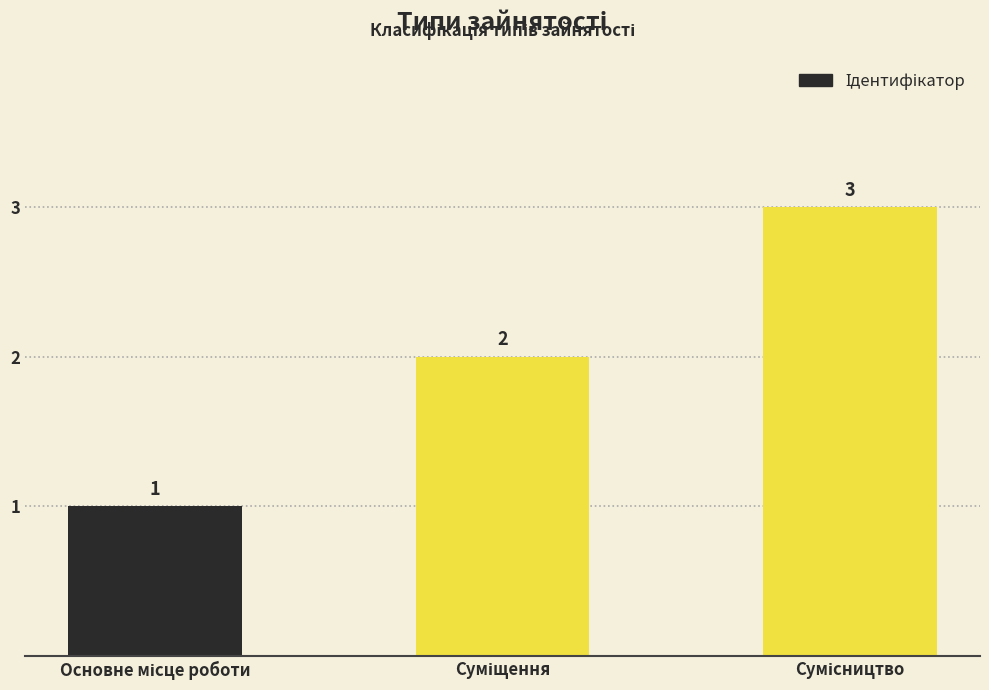

What is the greatest value displayed?

3